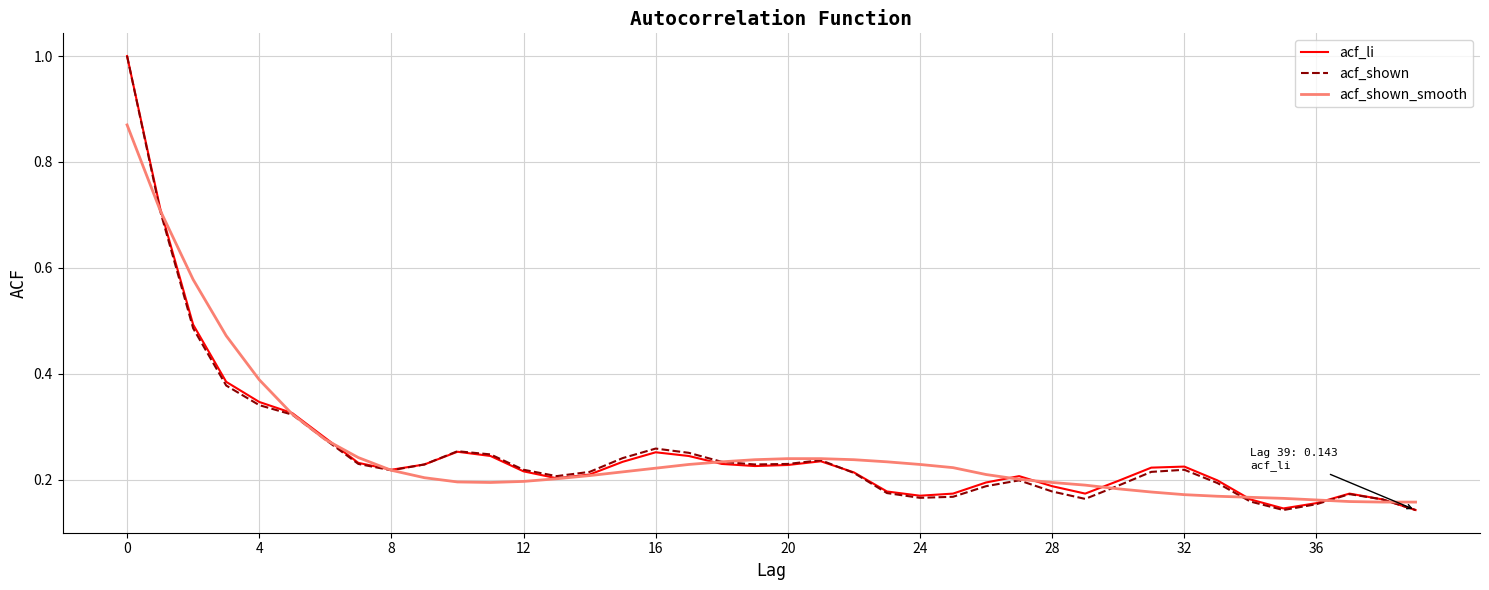

What are all the series names shown in the legend?

acf_li, acf_shown, acf_shown_smooth